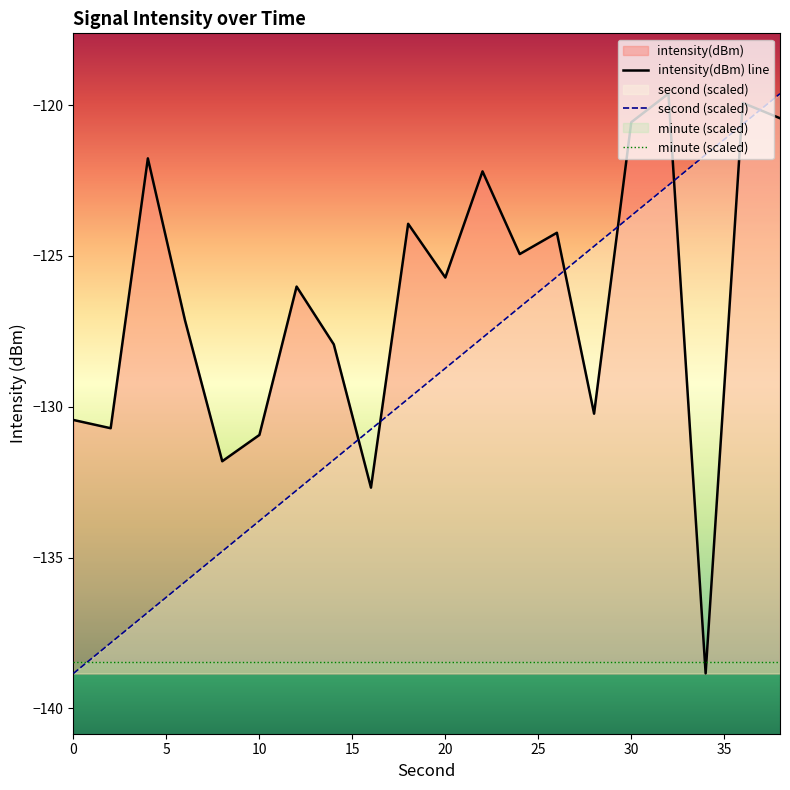

Rank the series by their maximum value, from lowest to highest.

minute (scaled), intensity(dBm) line, second (scaled)